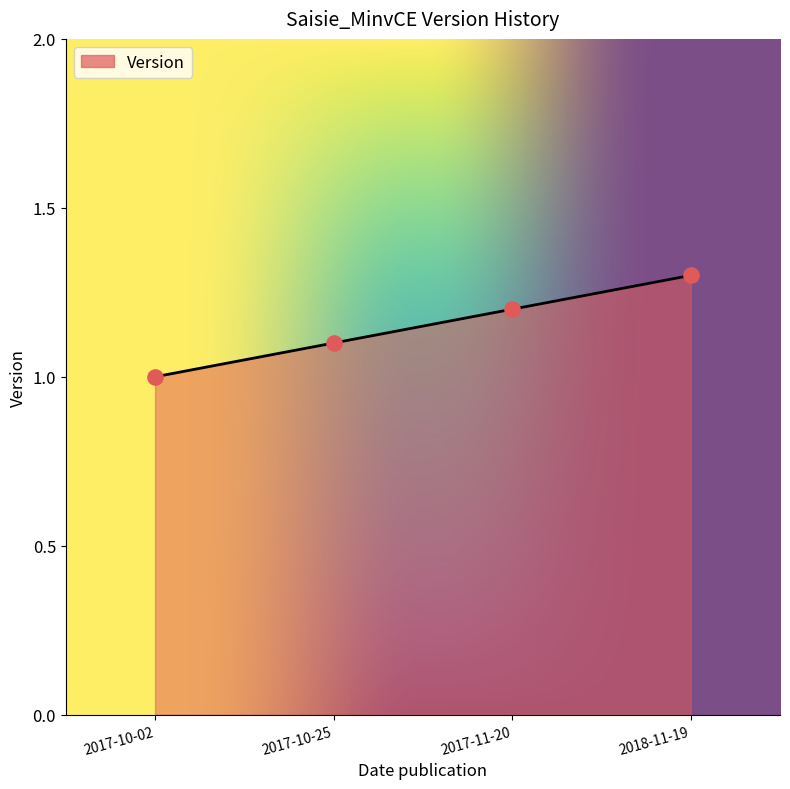

Approximately how many times larger is the value at 2018-11-19 compared to 2017-11-20?

1.1